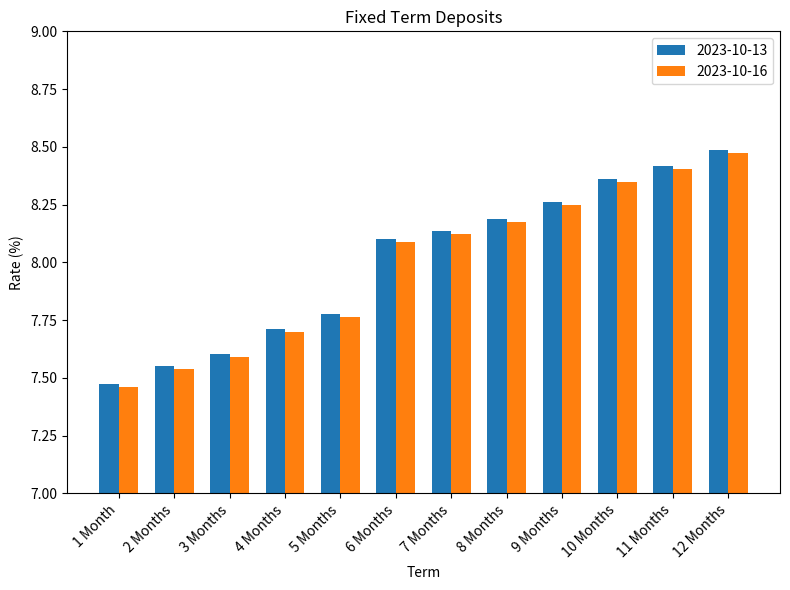

Count the number of categories in the chart.

12